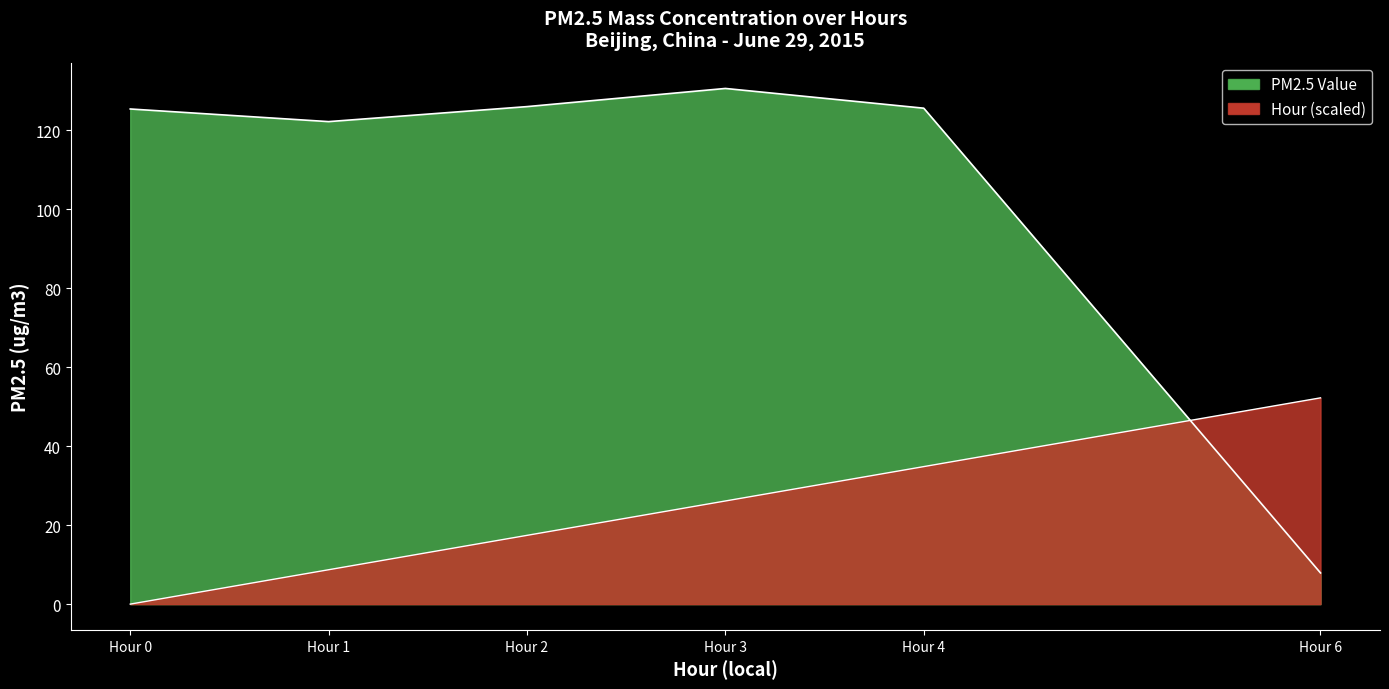

Which label corresponds to the largest value in the chart?

Hour 3